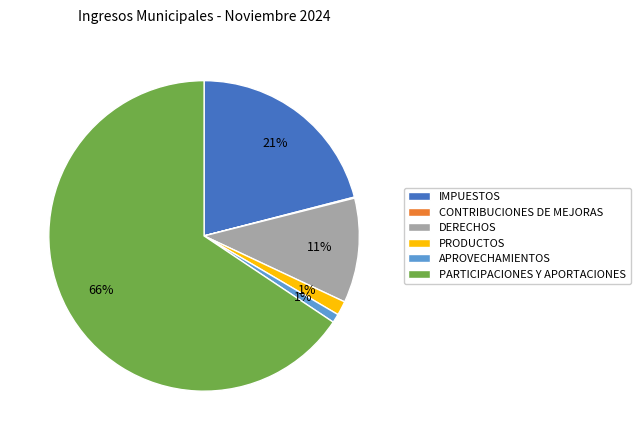

Which slice is the largest?

PARTICIPACIONES Y APORTACIONES